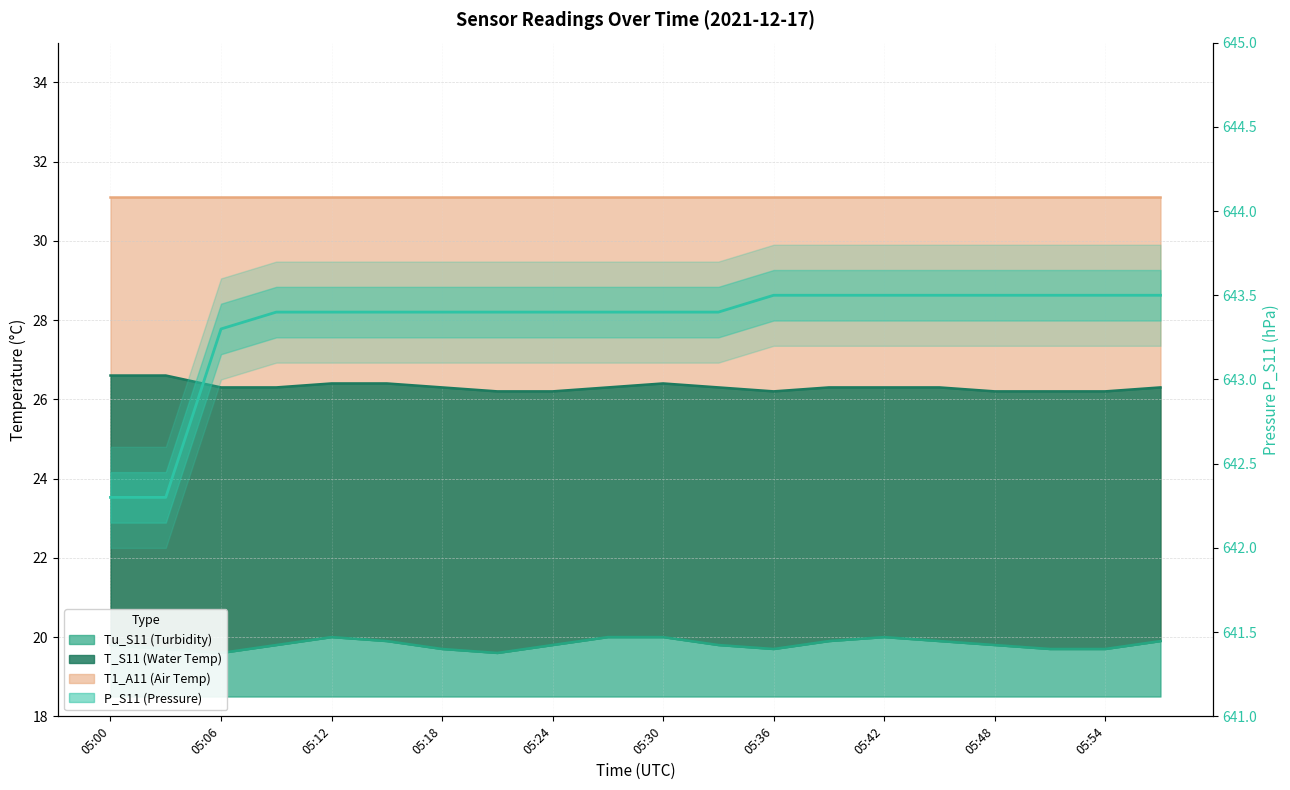

What is the smallest value displayed?

642.3